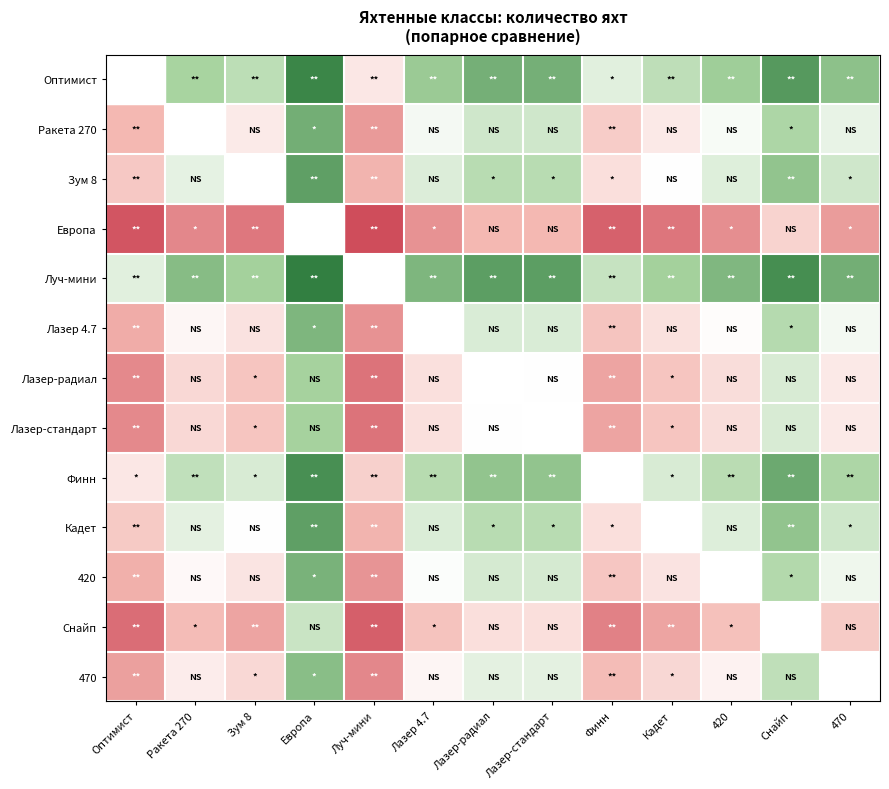

What is the minimum value for Кадет?

0.2